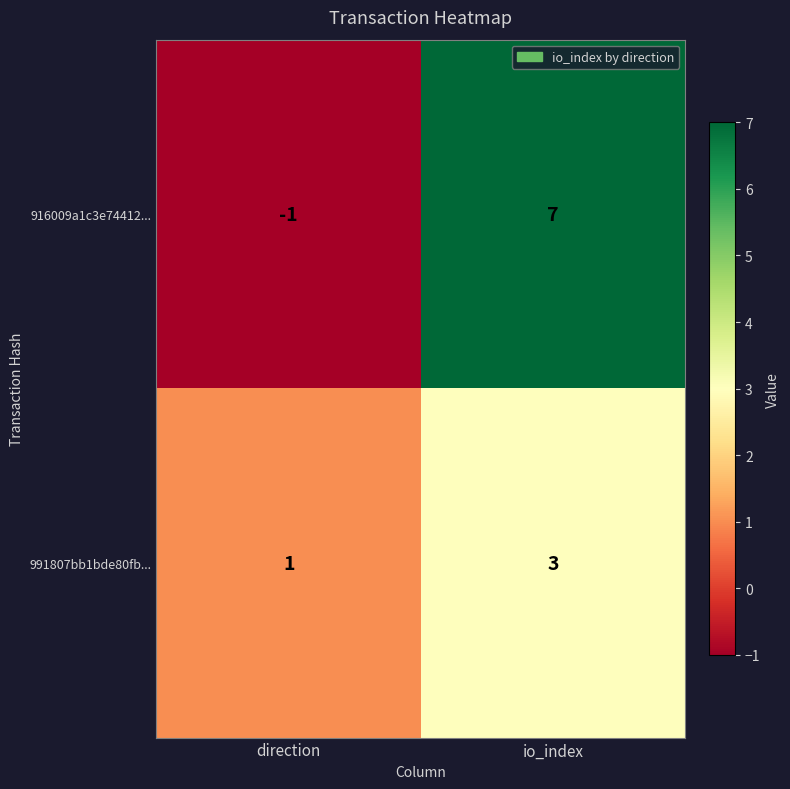

Which label corresponds to the largest value in the chart?

io_index